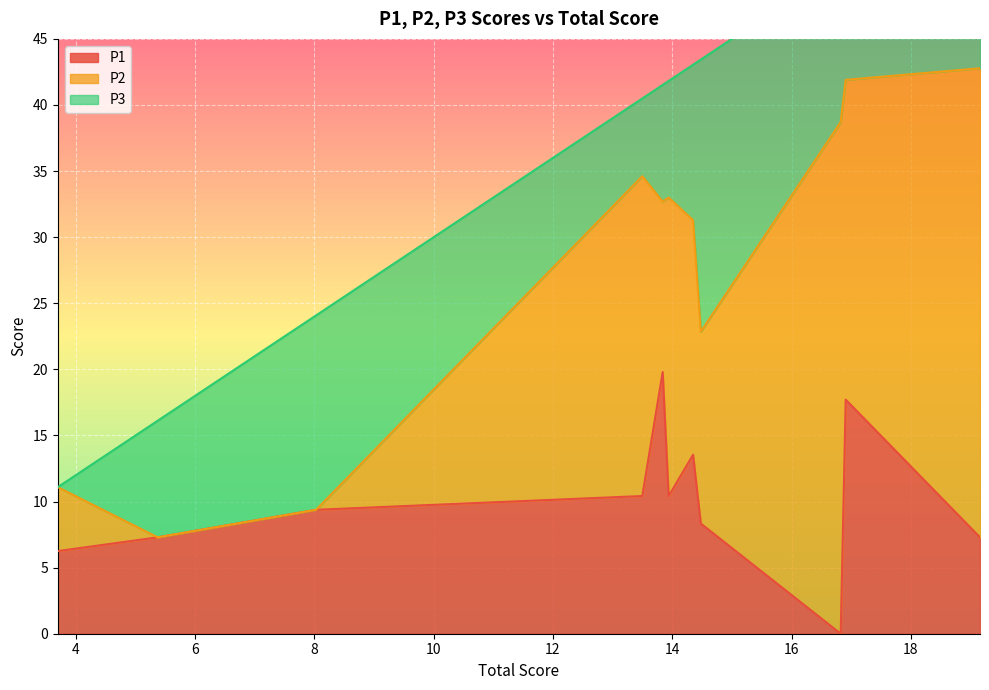

At how many categories does at least one series exceed 1?

11